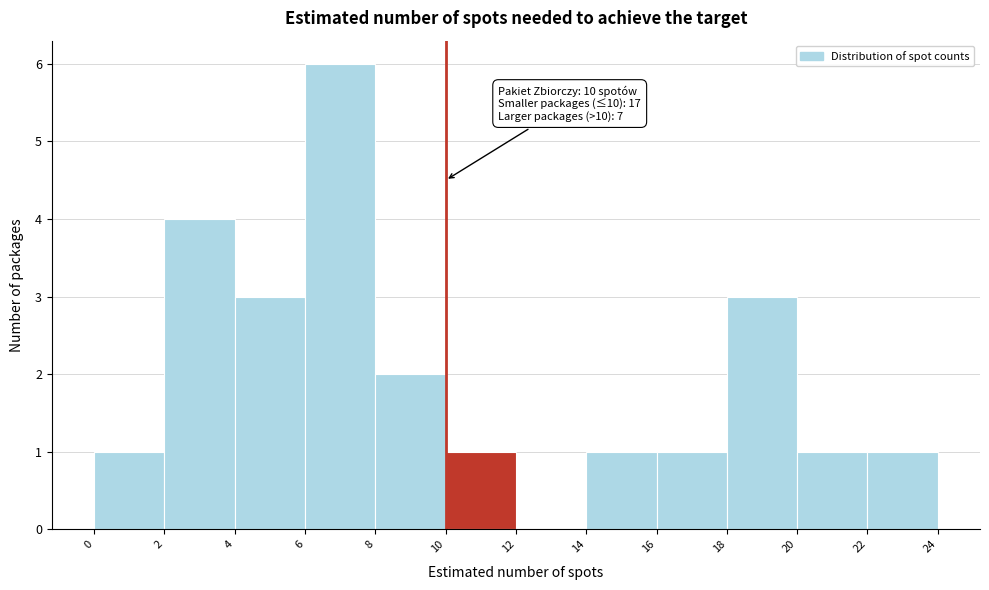

Over which range of the x-axis is the bar tallest?

6 to 8